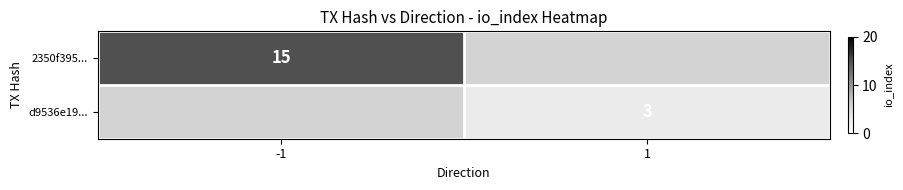

Is the value of d9536e19... at 1 greater than the value of 2350f395... at -1?

No